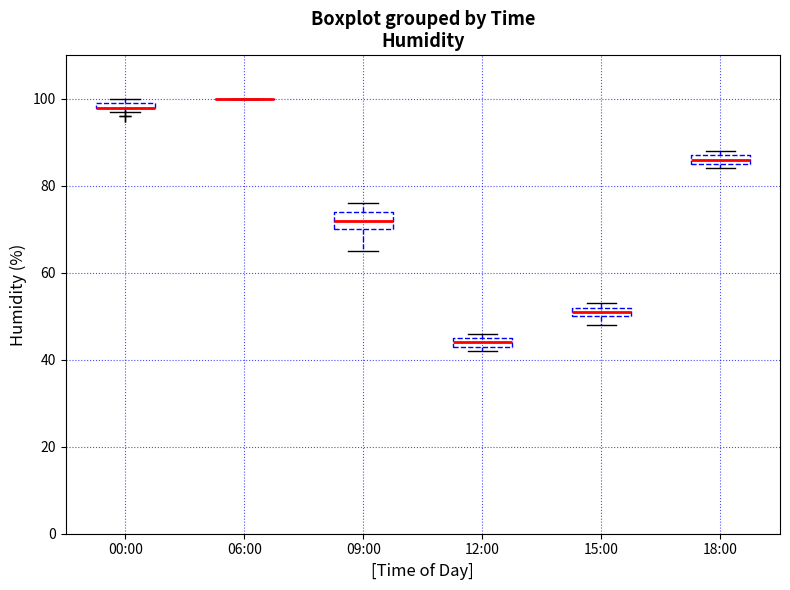

Where is the upper edge of the box for 00:00 on the y-axis? The values are not printed on the chart, so give them approximately, as read against the axis.

100